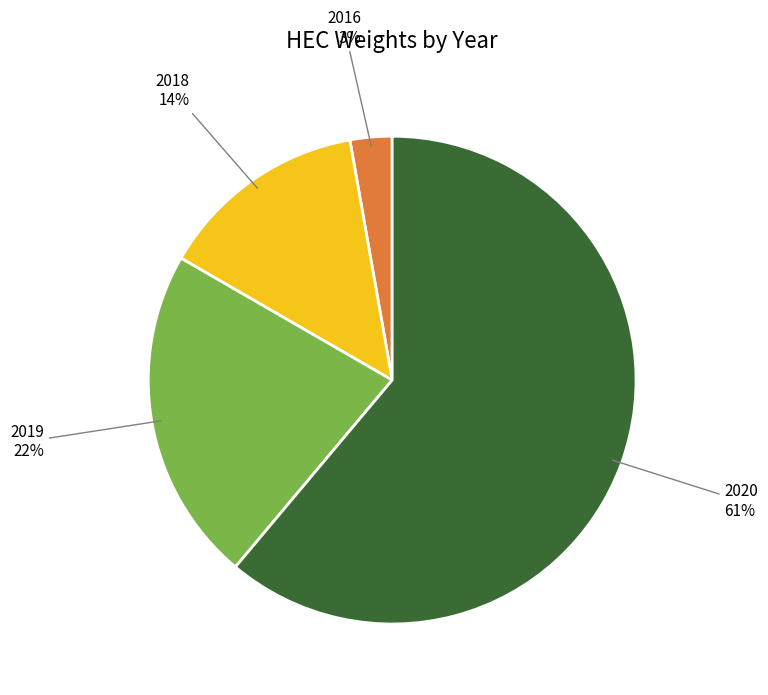

To the nearest percent, what is the average slice percentage?

25%